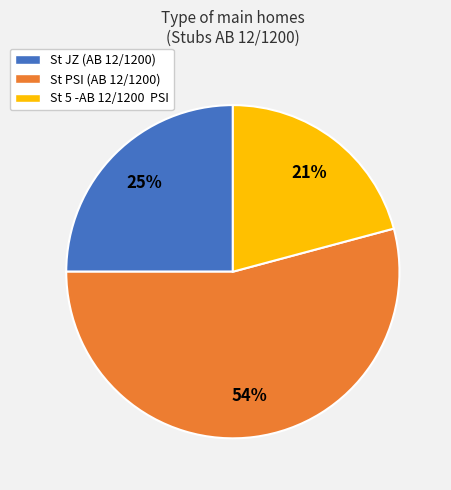

Is it true that St 5 -AB 12/1200 PSI is 21% of the pie?

True